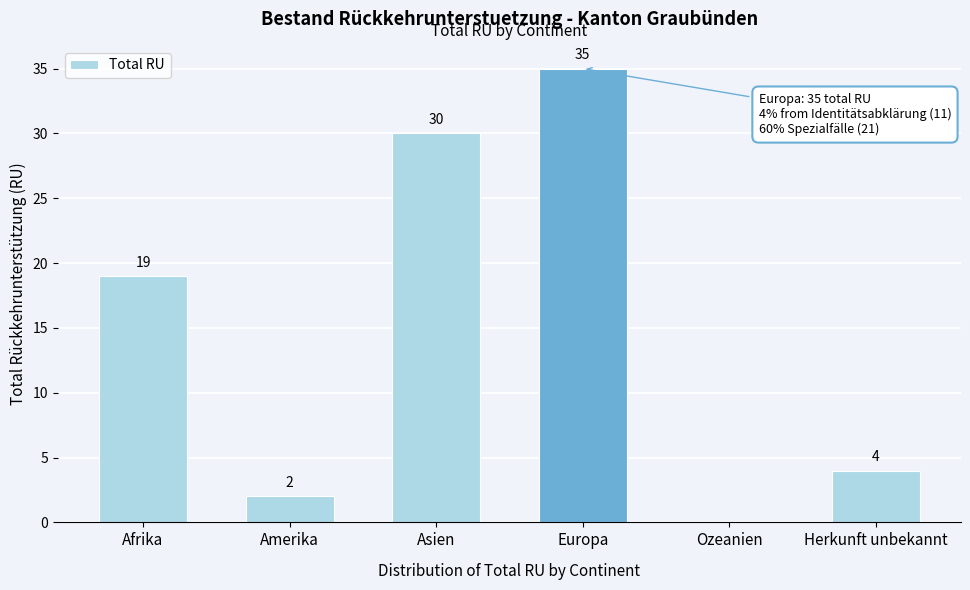

Reading left to right, extract all data points from this chart.

Afrika=19	Amerika=2	Asien=30	Europa=35	Ozeanien=0	Herkunft unbekannt=4